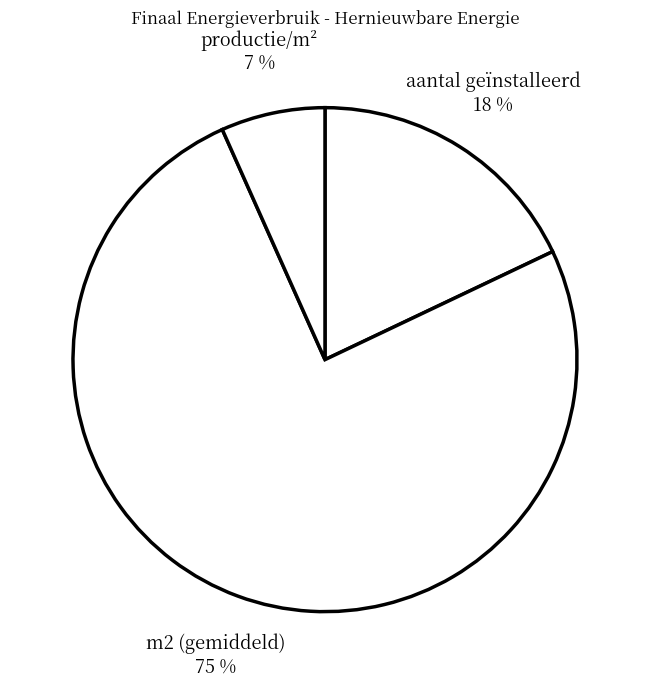

Does any single category account for the majority?

Yes